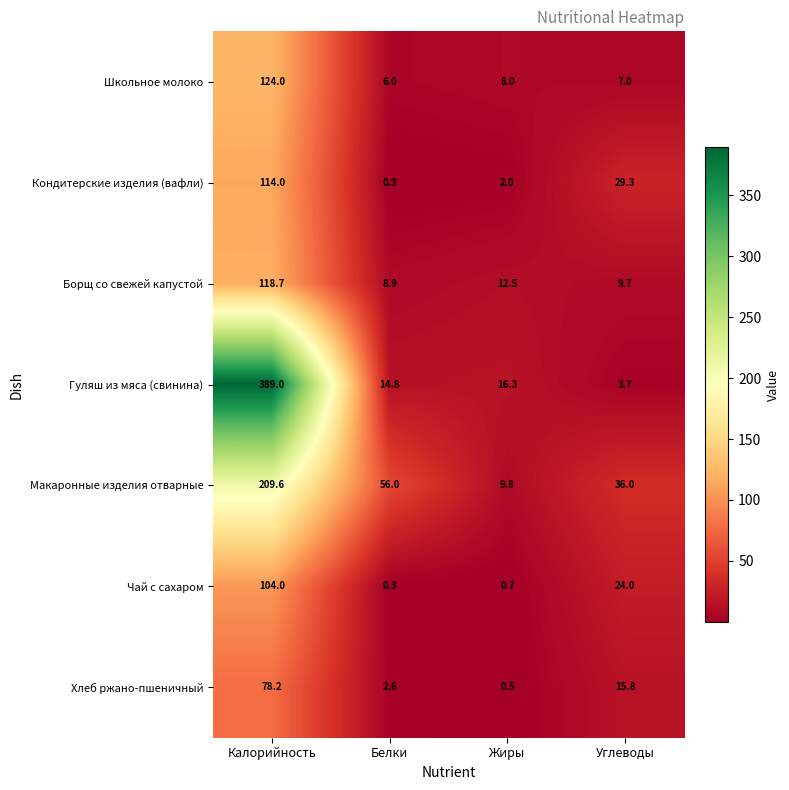

What is the spread (max minus min) of values at Калорийность?

310.8